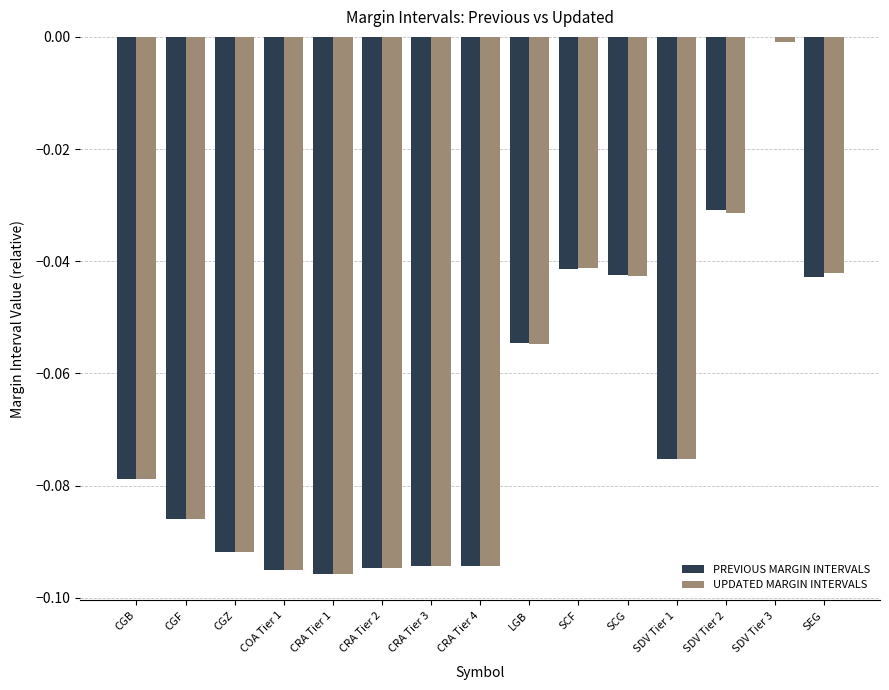

Count the PREVIOUS MARGIN INTERVALS values in the range 0 to 1.

1